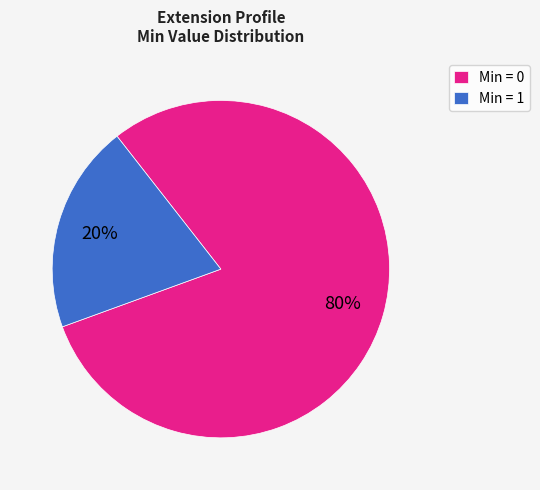

What is the ratio of the value at Min = 0 to the value at Min = 1?

4.0